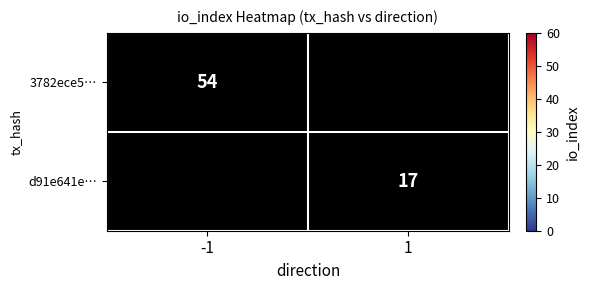

Which has a higher value, 1 or -1?

-1